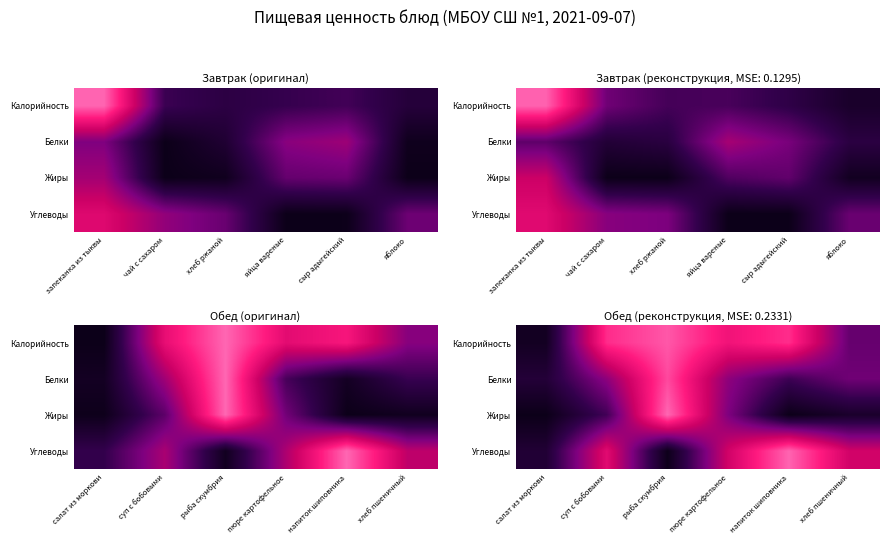

Which category has the lowest value in the Жиры series?

напиток шиповника